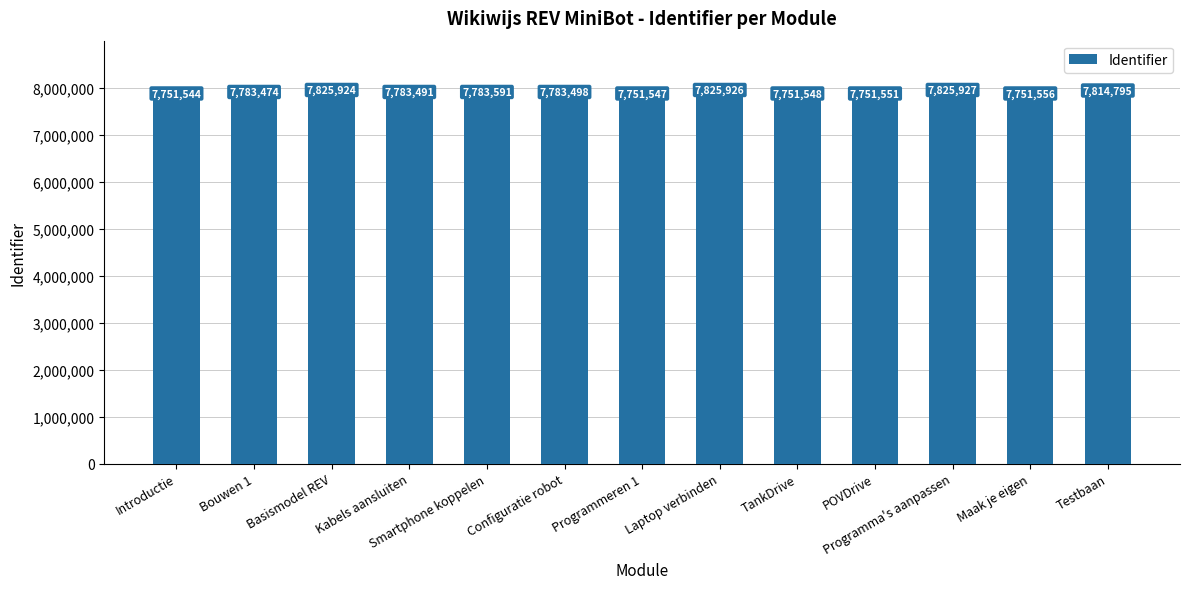

How many data points does each series have?

13